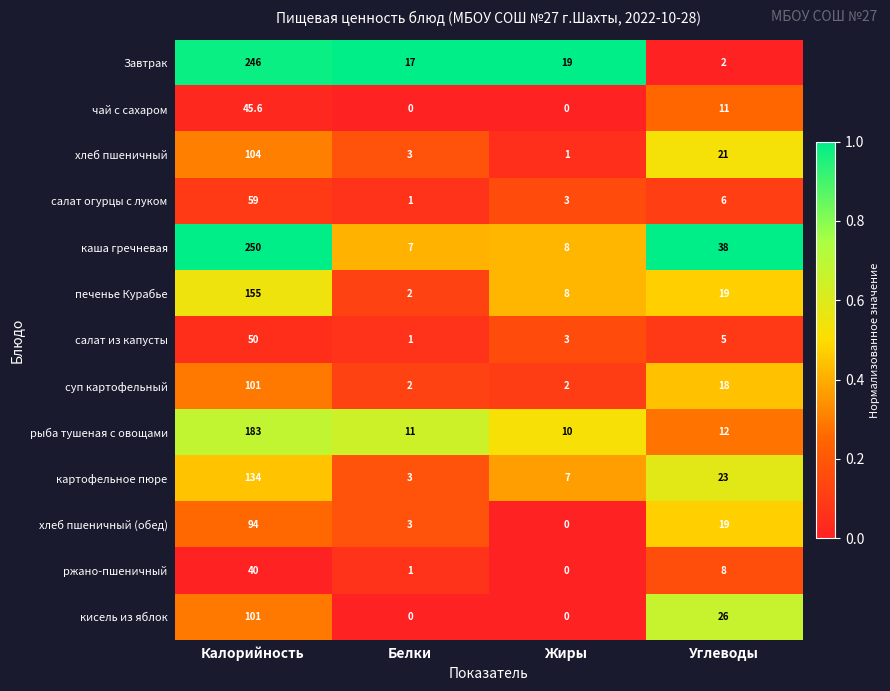

Where does the каша гречневая series first go above 38?

Калорийность